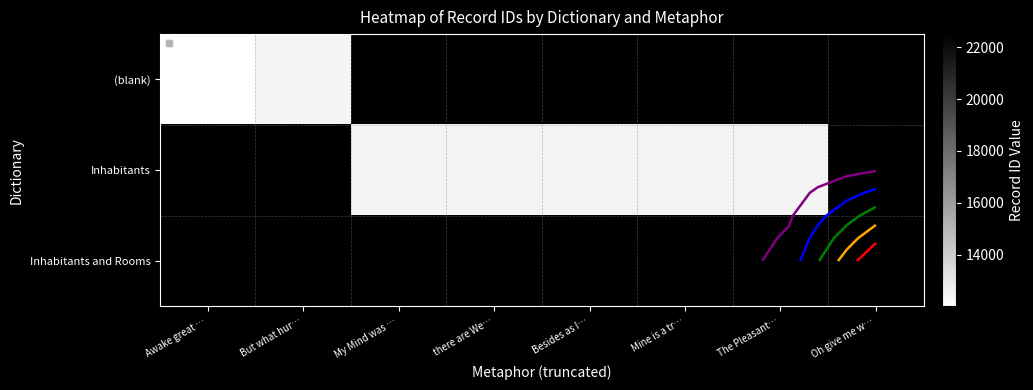

Is the value of (blank) at Besides as I… greater than the value of Inhabitants at Oh give me w…?

No